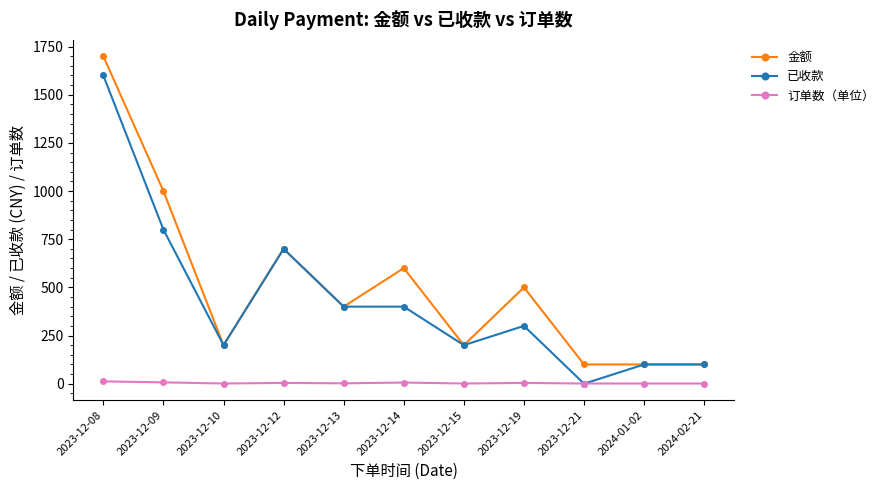

True or false: 订单数（单位） and 金额 intersect in this chart.

False